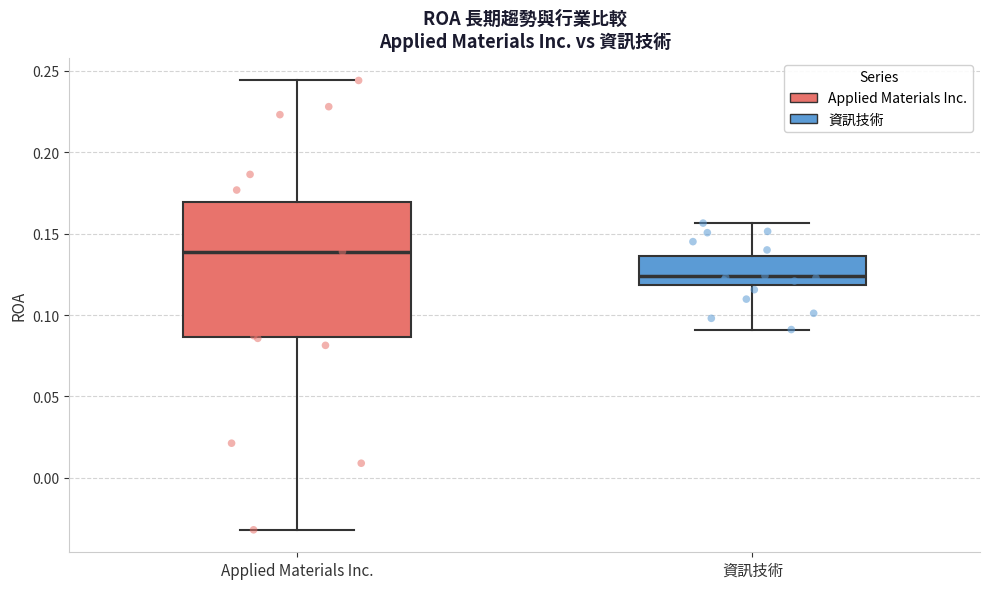

Which box is the tallest, from its lower edge to its upper edge?

Applied Materials Inc.